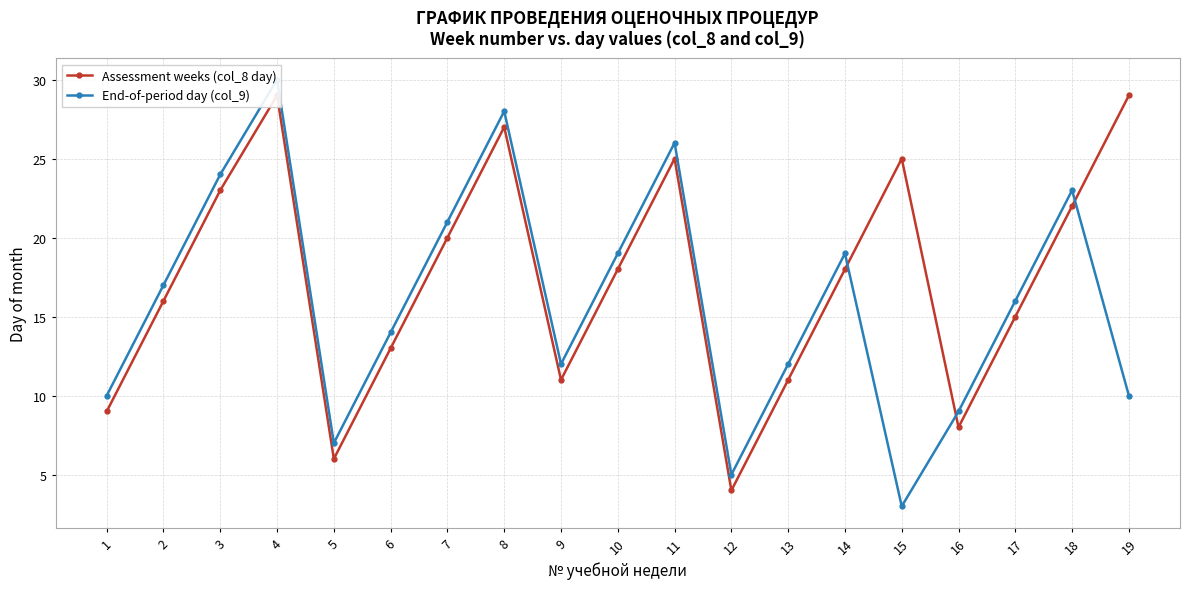

What is the smallest value displayed?

3